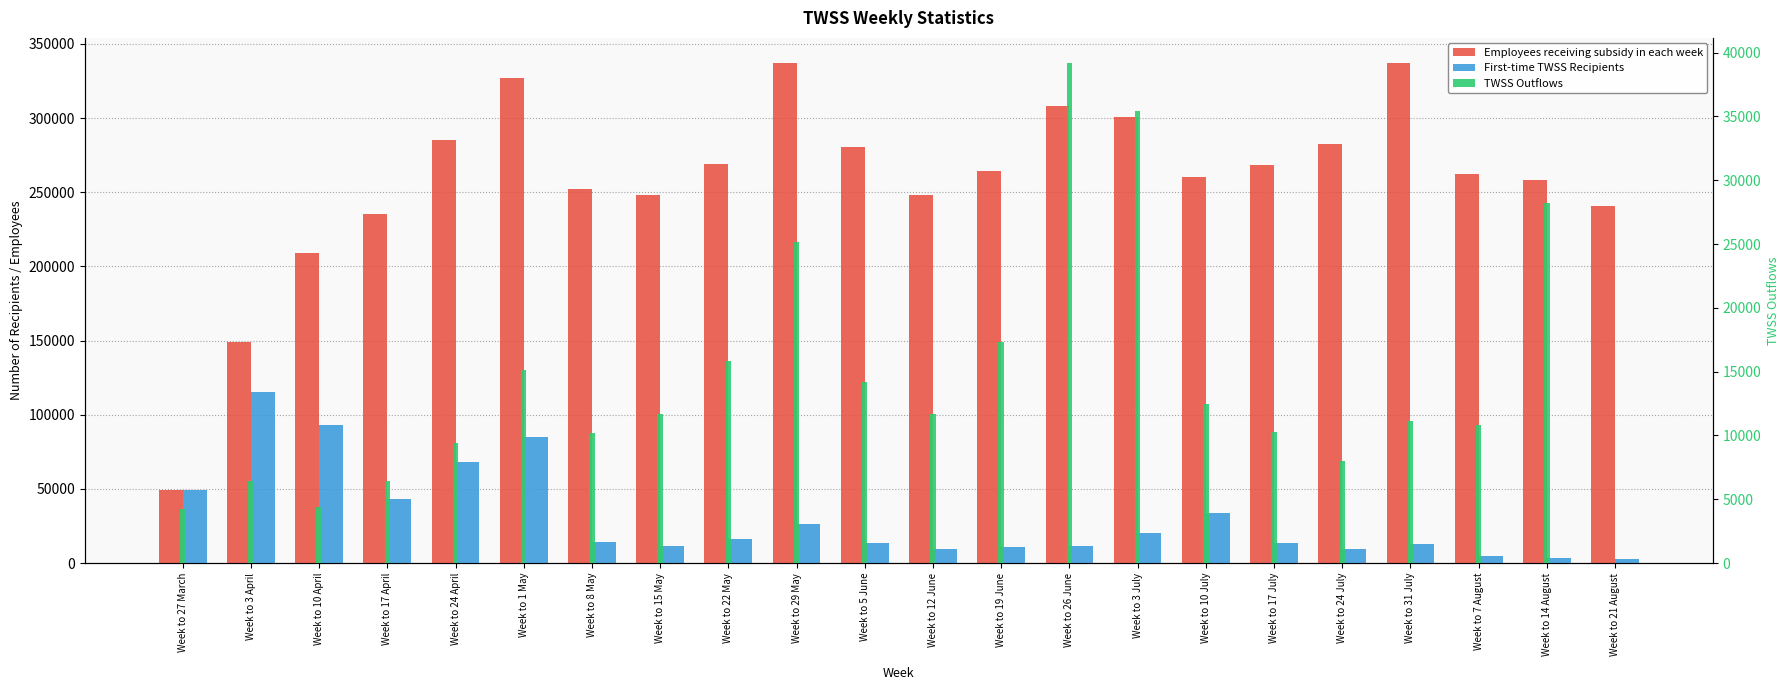

What are all the series names shown in the legend?

Employees receiving subsidy in each week, First-time TWSS Recipients, TWSS Outflows